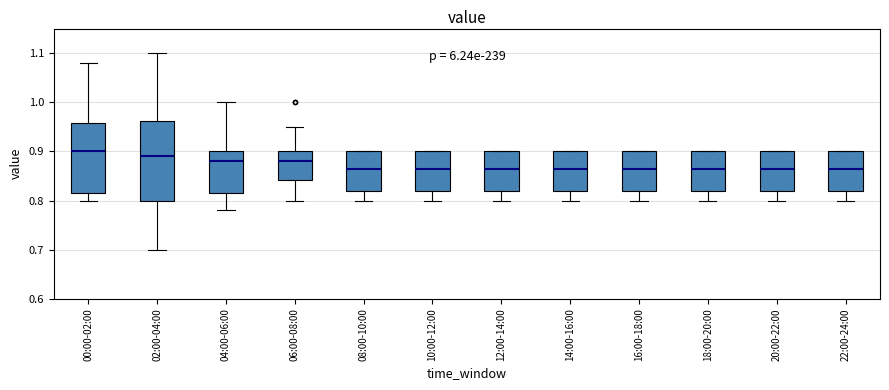

Where is the upper edge of the box for 12:00-14:00 on the y-axis? The values are not printed on the chart, so give them approximately, as read against the axis.

0.90